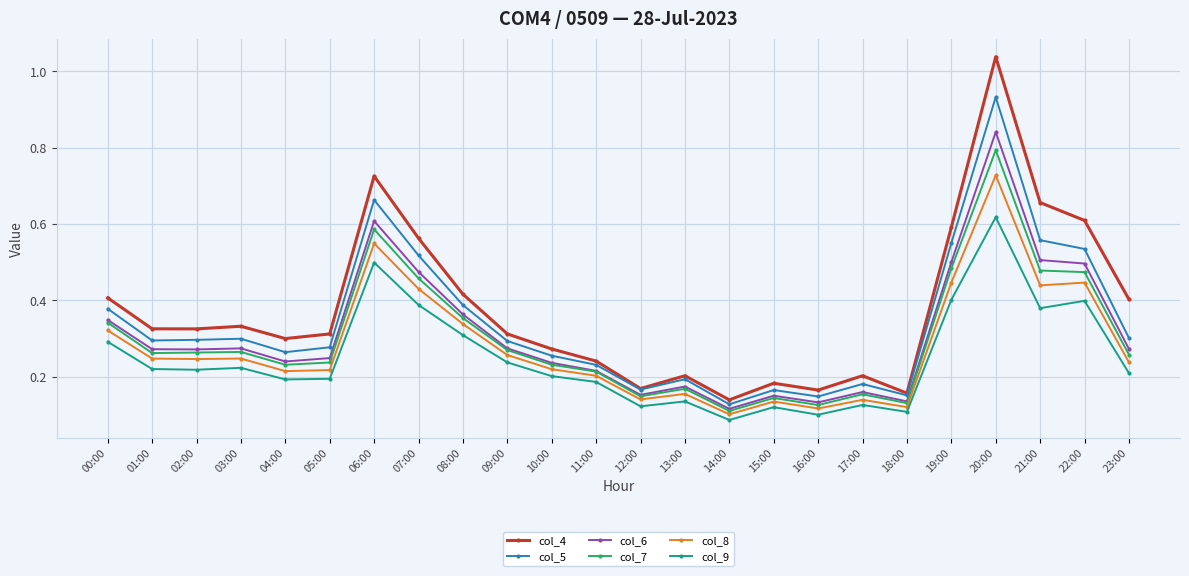

Rank the series by their maximum value, from highest to lowest.

col_4, col_5, col_6, col_7, col_8, col_9